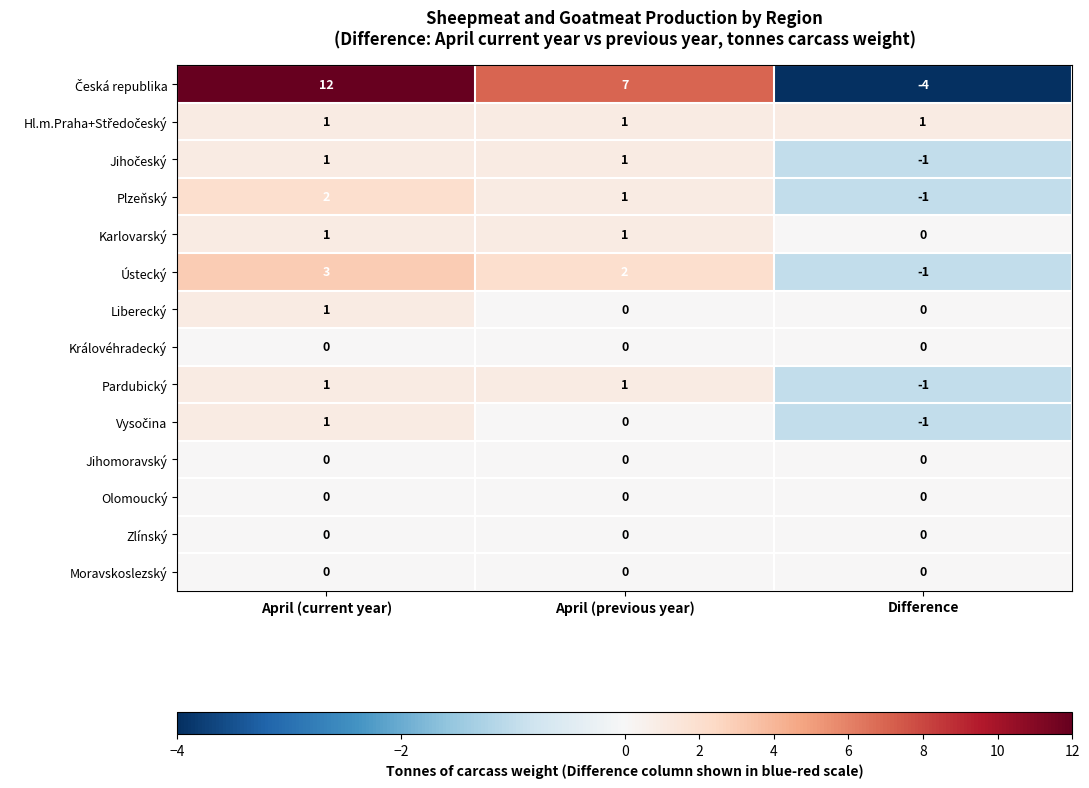

At which category is the sum across all series the highest?

April (current year)